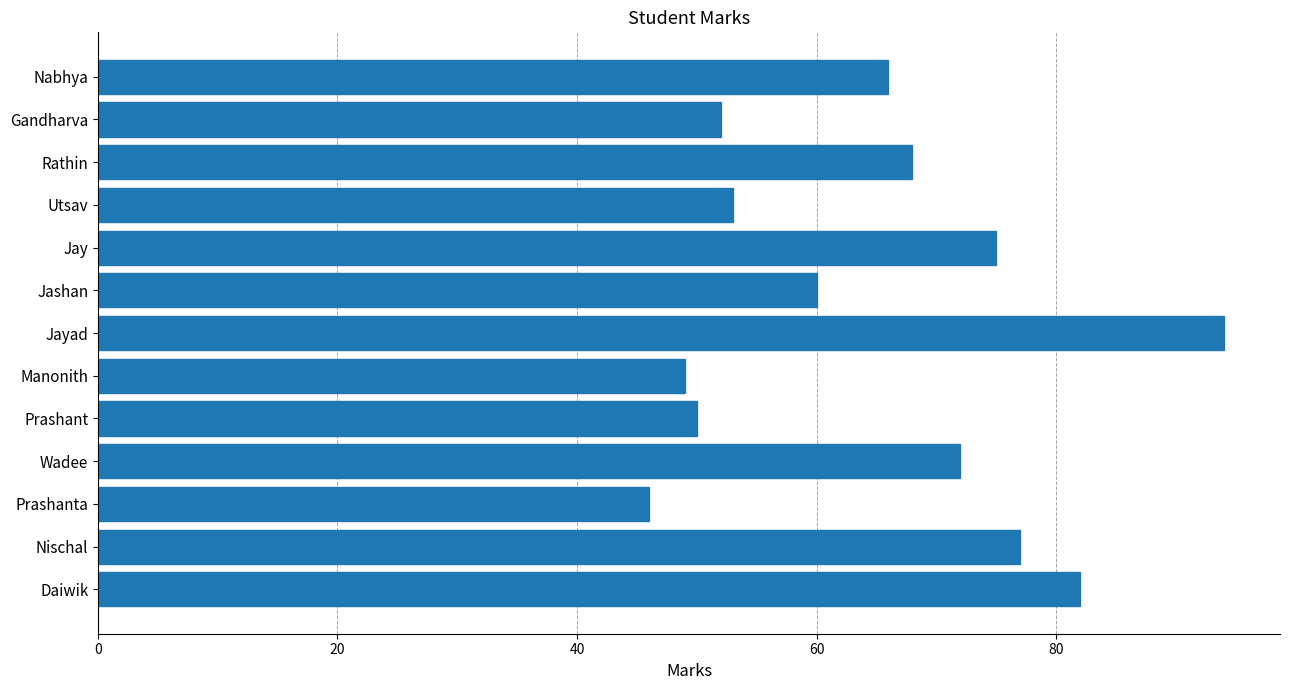

Is it true that the value at Manonith is 34?

False